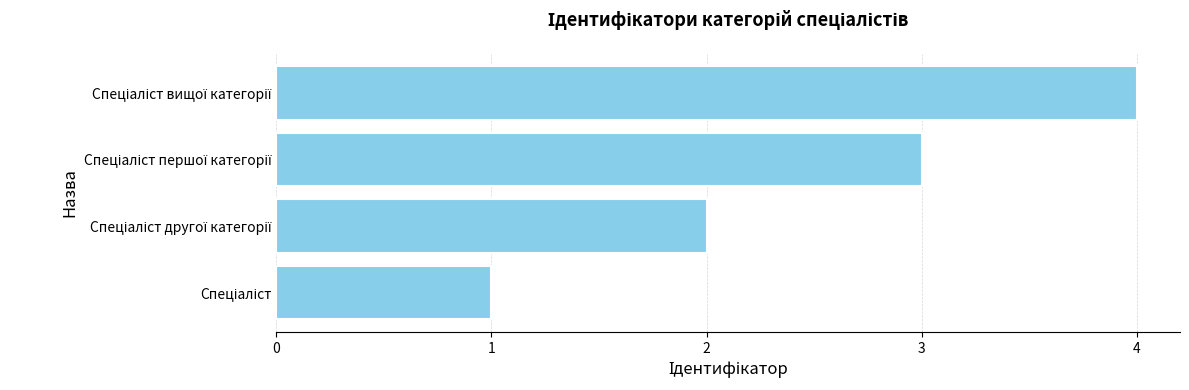

Does the chart contain stacked bars?

No